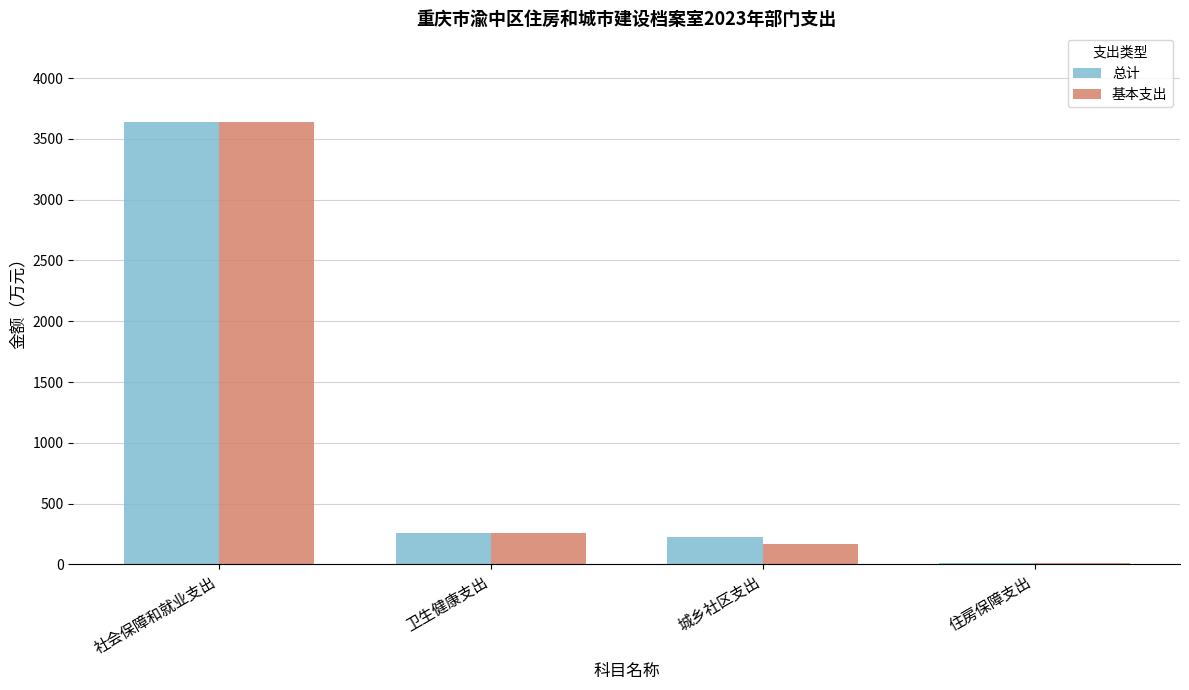

Reading right to left, what are all the values shown in this chart?

总计: 住房保障支出=13.6	城乡社区支出=221.5	卫生健康支出=260.2	社会保障和就业支出=3639.8
基本支出: 住房保障支出=13.6	城乡社区支出=168.9	卫生健康支出=260.2	社会保障和就业支出=3639.8